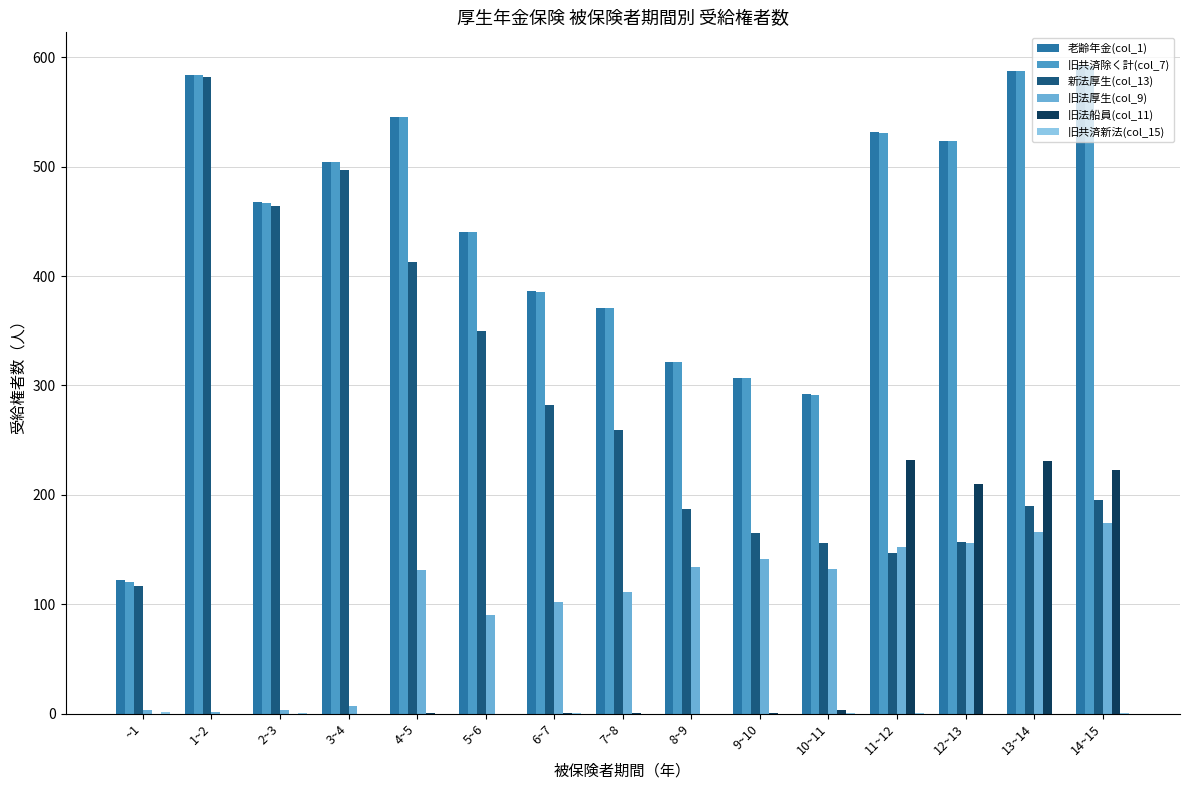

Is the value of 旧法船員(col_11) at 10~11 greater than the value of 旧法厚生(col_9) at 9~10?

No